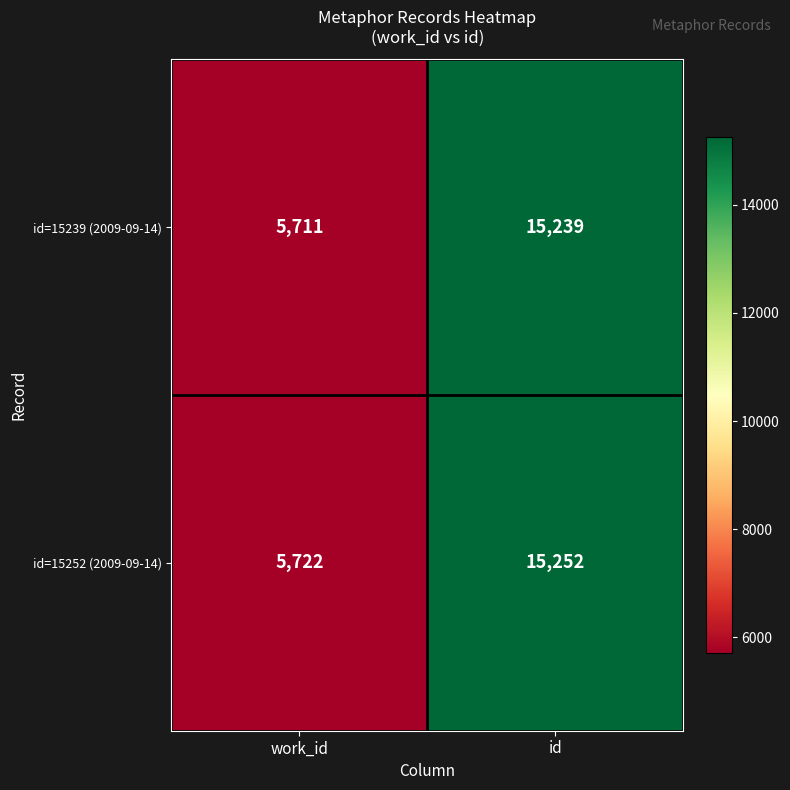

What is the difference between the highest and lowest values at work_id?

11